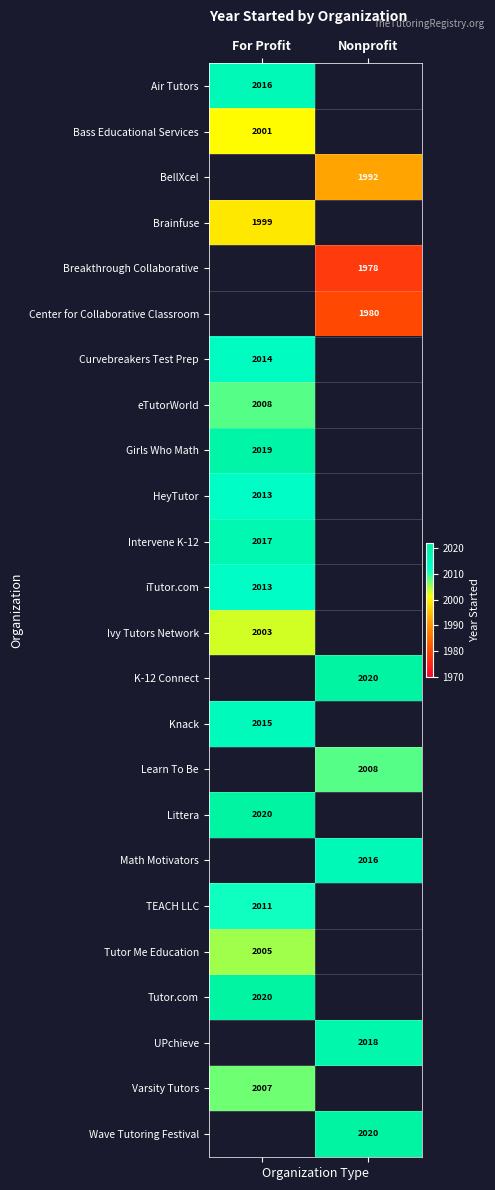

The value of Air Tutors at For Profit is 2016. True or false?

True